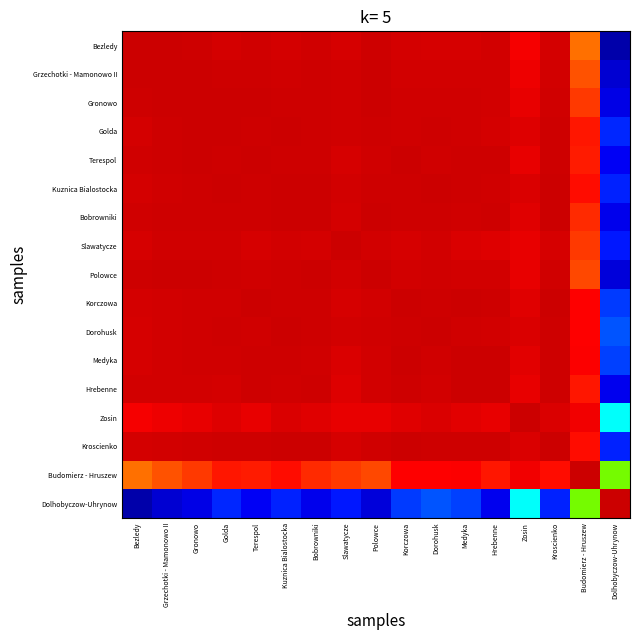

Count the number of categories in the chart.

17